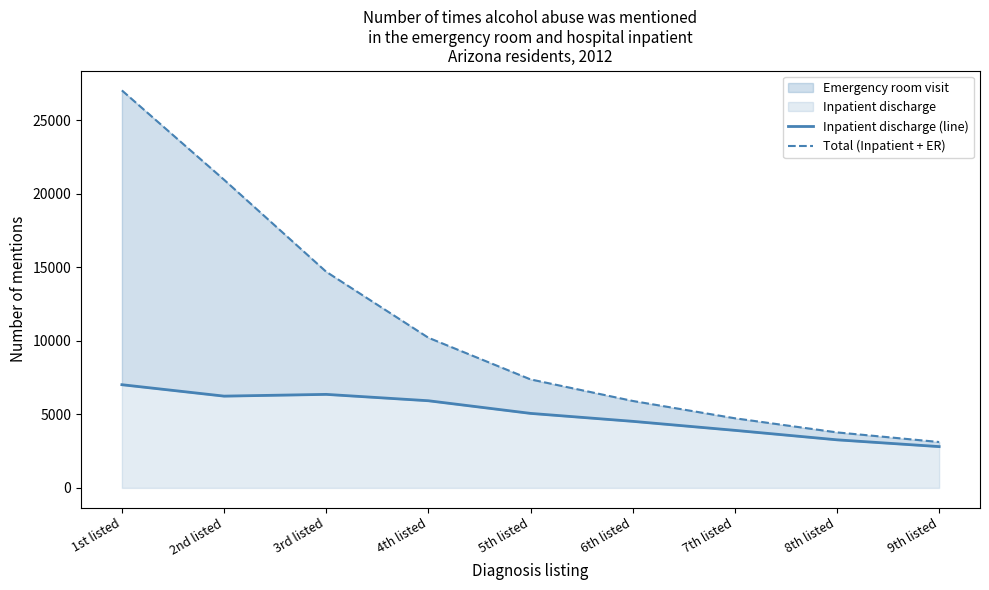

Reading left to right, list all the values displayed in this chart.

Inpatient discharge (line): 7014	6238	6357	5924	5065	4525	3912	3268	2807
Total (Inpatient + ER): 27017	20946	14691	10208	7375	5911	4733	3773	3119